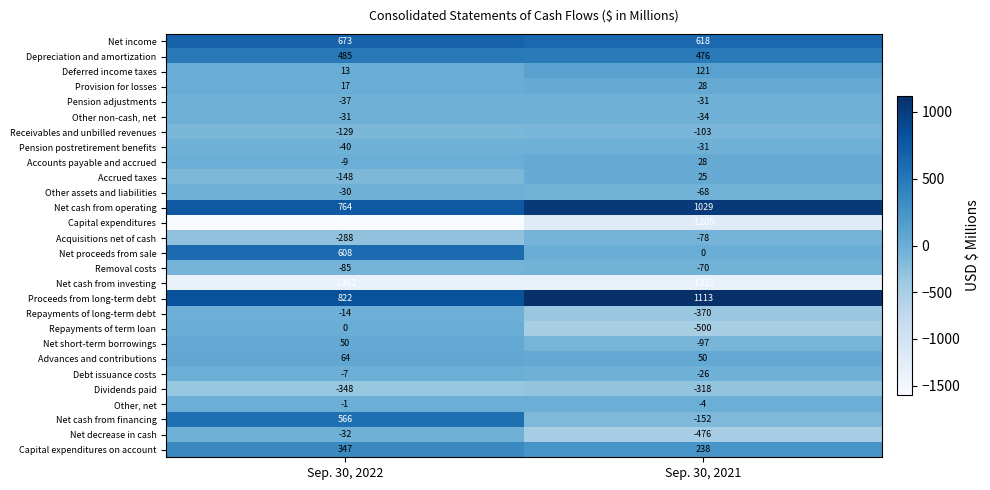

What is the total value across all series at Sep. 30, 2021?

-1190